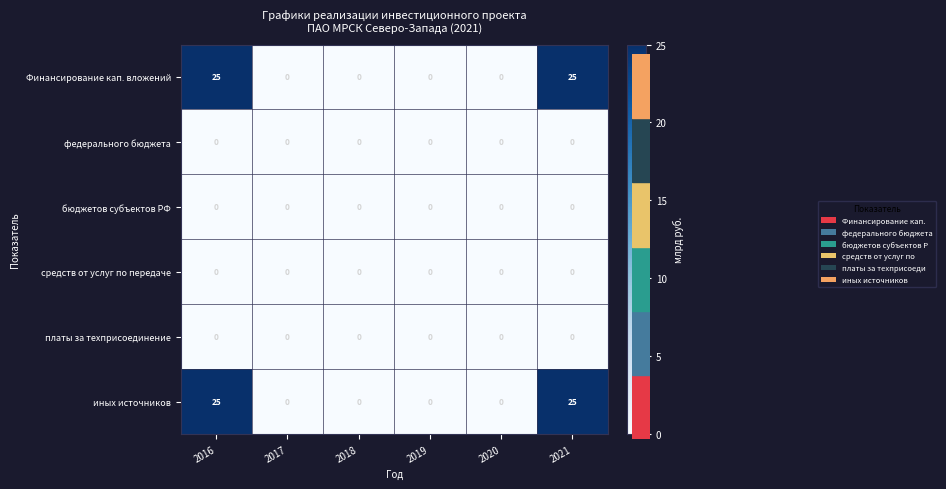

Is the value of федерального бюджета at 2019 greater than the value of иных источников at 2021?

No